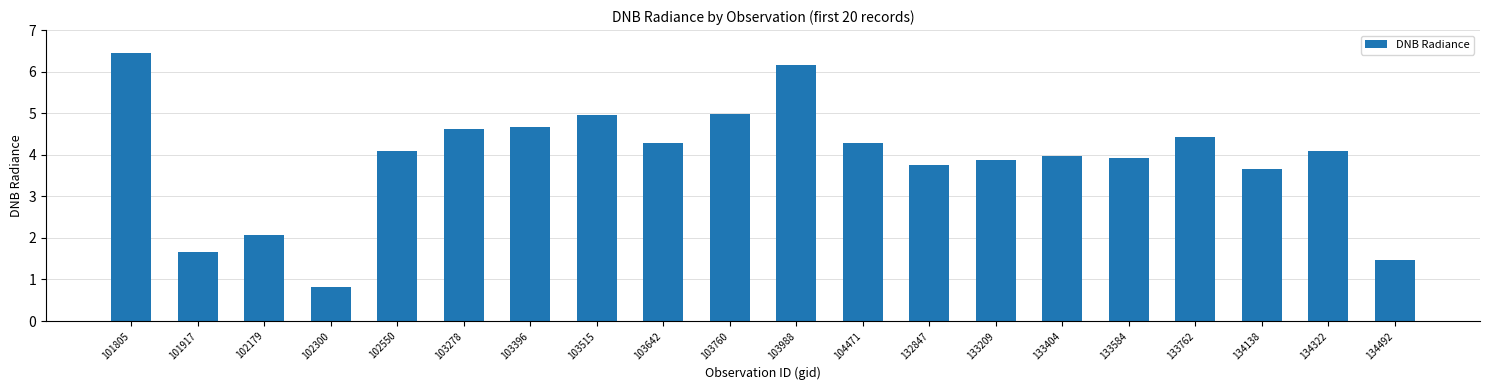

What is the approximate value at 133584?

3.9